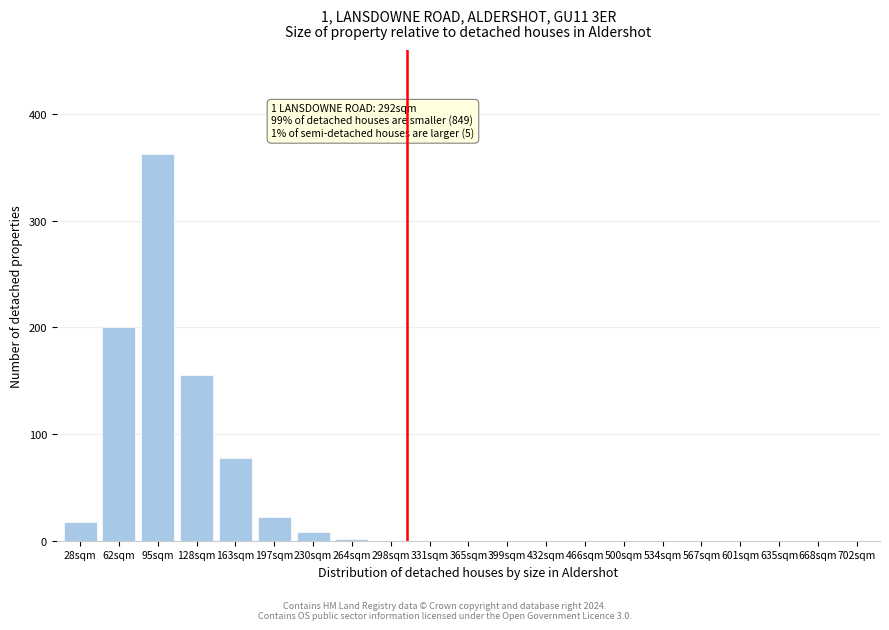

Reading left to right, what are all the values shown in this chart?

28sqm=18	62sqm=200	95sqm=363	128sqm=155	163sqm=78	197sqm=22	230sqm=8	264sqm=2	298sqm=0	331sqm=0	365sqm=0	399sqm=0	432sqm=0	466sqm=0	500sqm=0	534sqm=0	567sqm=0	601sqm=0	635sqm=0	668sqm=0	702sqm=0